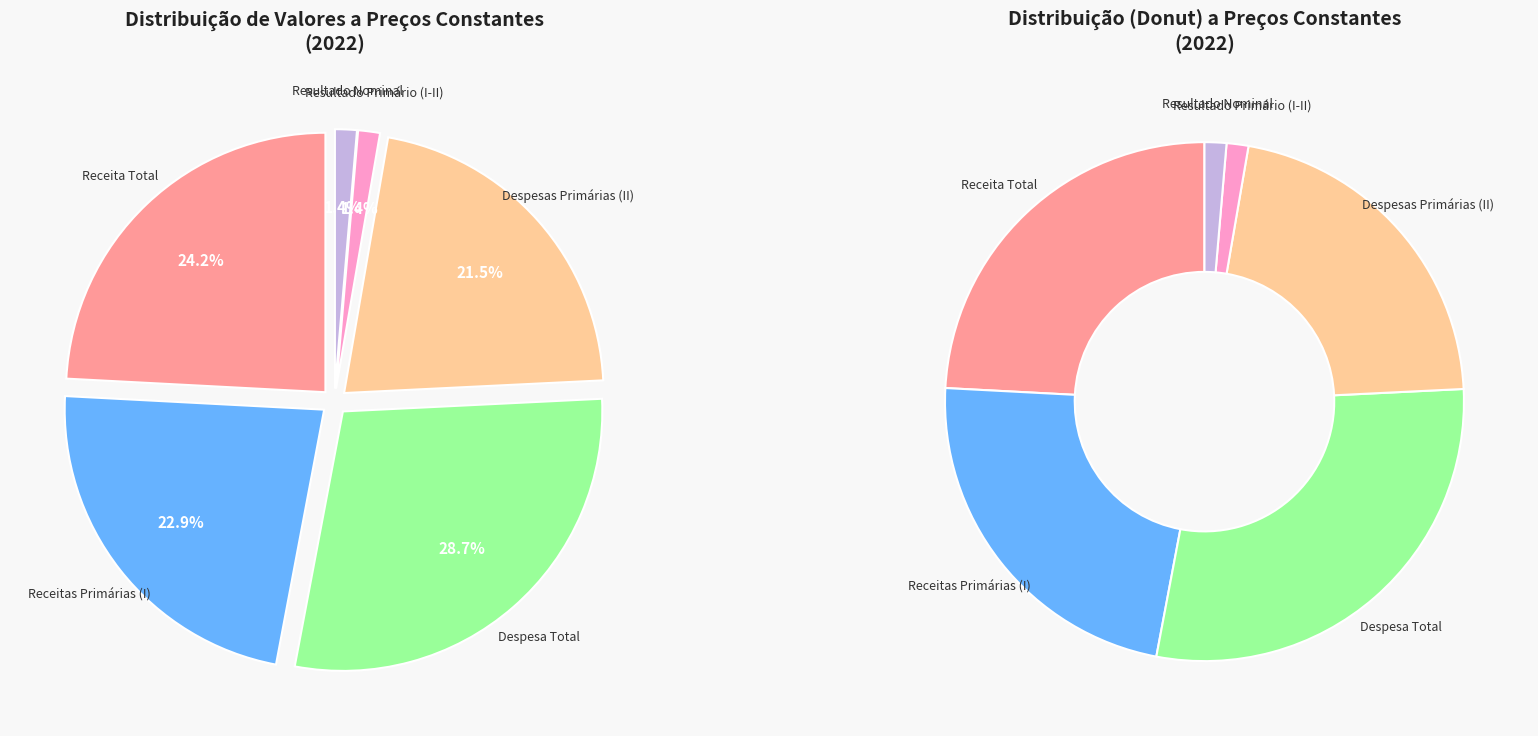

How much of the chart is everything except Receita Total?

75.8%